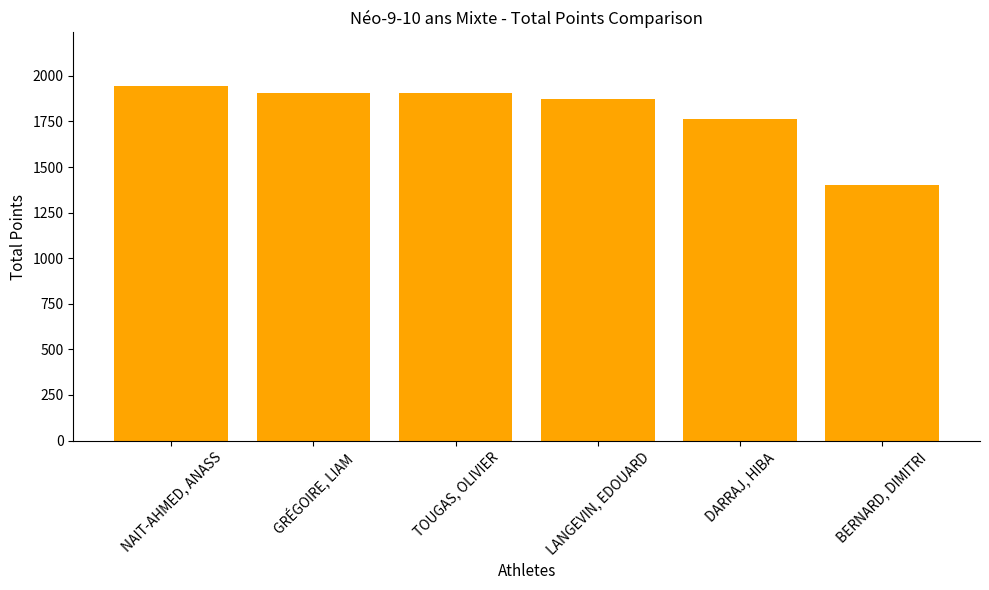

What is the average value?

1800